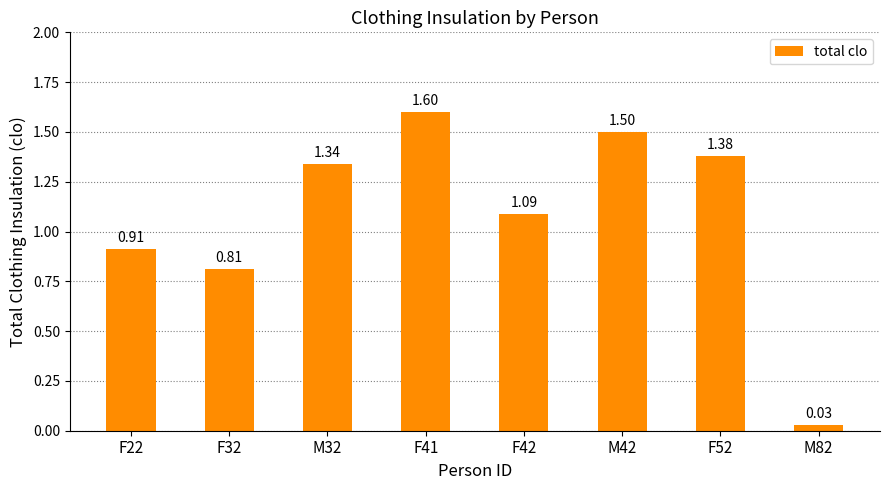

At which category does the chart reach its minimum across all series?

M82